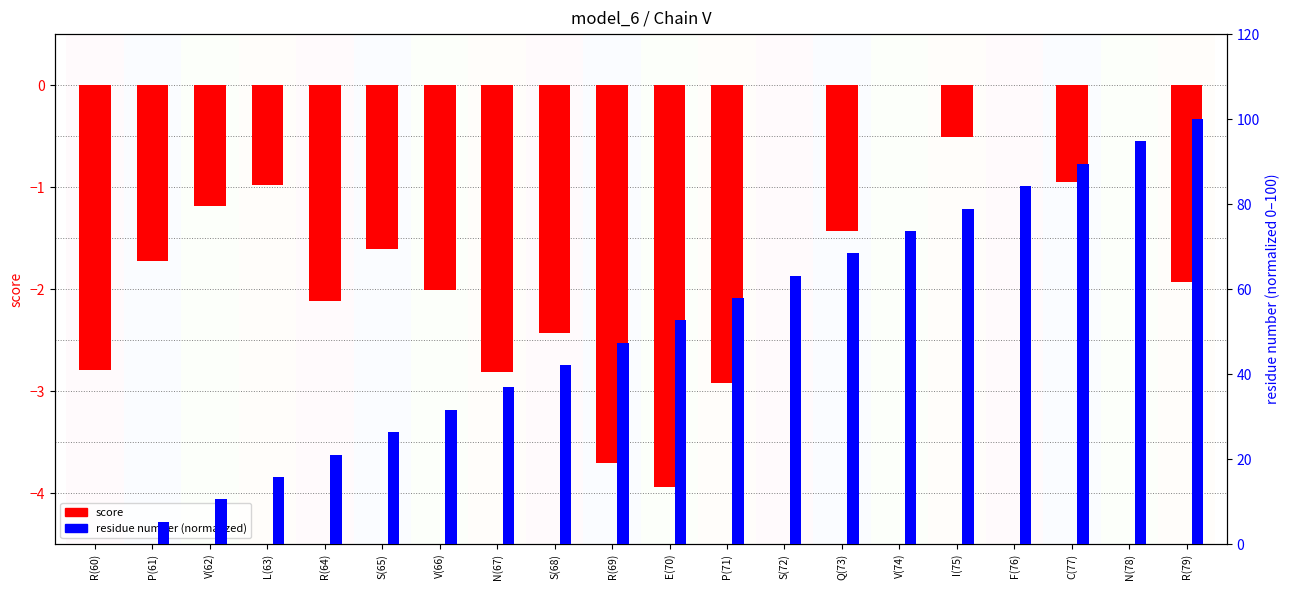

What is the sum of all residue number (normalized) values?

1000.0